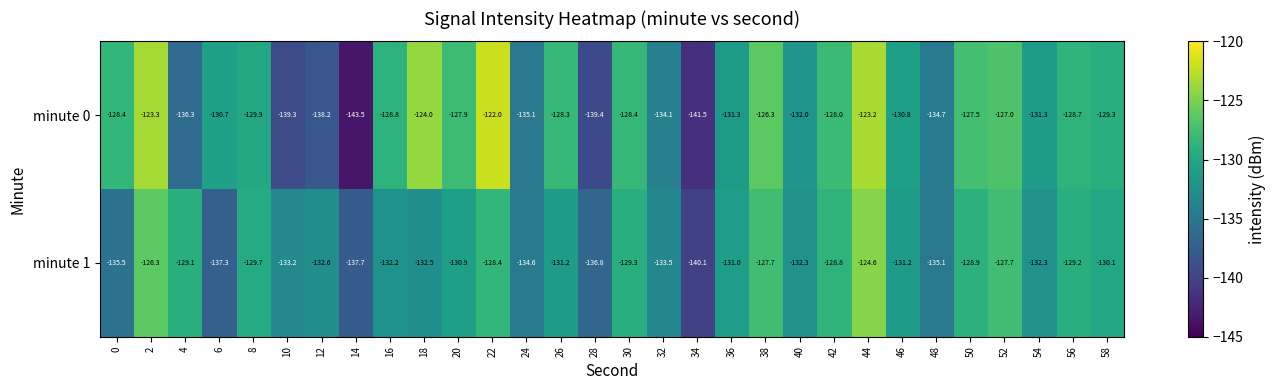

At which label does minute 1 reach its minimum?

34